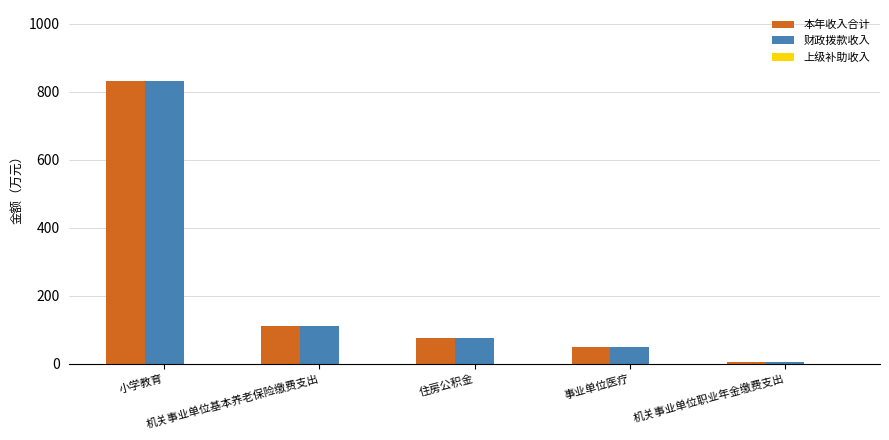

What is the difference between the maximum and minimum values in the 本年收入合计 series?

827.6